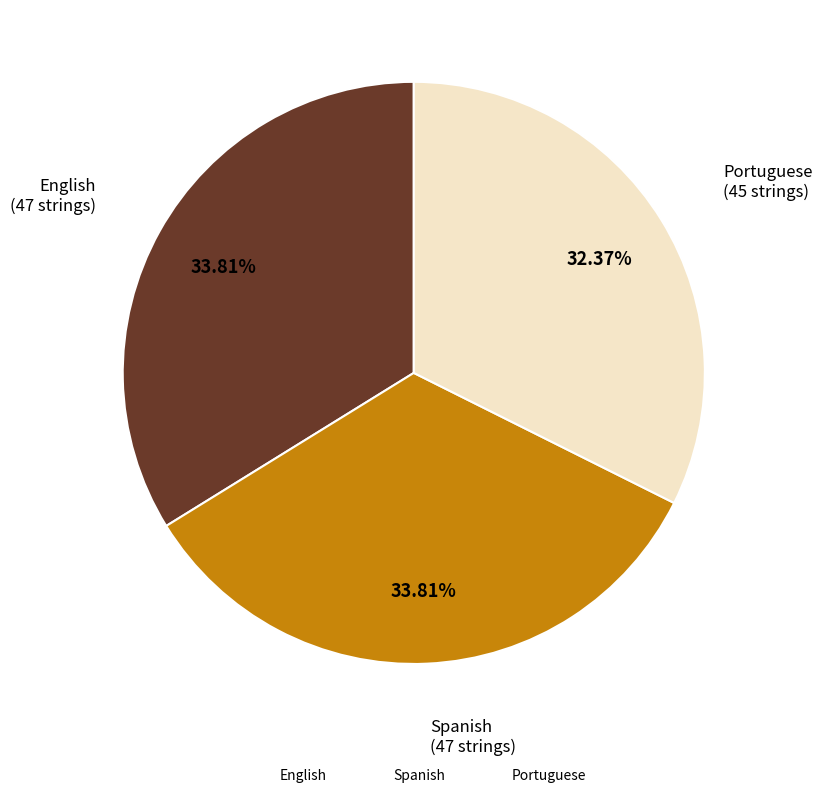

What is the smallest slice in the pie chart?

Portuguese